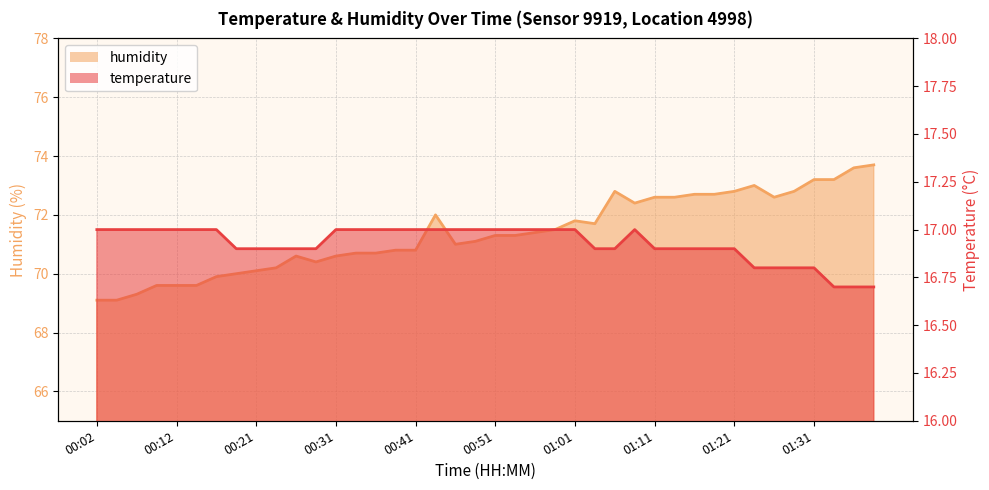

List the labels in order of humidity value, largest first.

01:39, 01:36, 01:31, 01:34, 01:24, 01:06, 01:21, 01:29, 01:16, 01:18, 01:11, 01:13, 01:26, 01:08, 00:43, 01:01, 01:03, 00:58, 00:56, 00:51, 00:53, 00:48, 00:46, 00:39, 00:41, 00:34, 00:36, 00:26, 00:31, 00:29, 00:24, 00:21, 00:19, 00:16, 00:09, 00:12, 00:14, 00:07, 00:02, 00:04